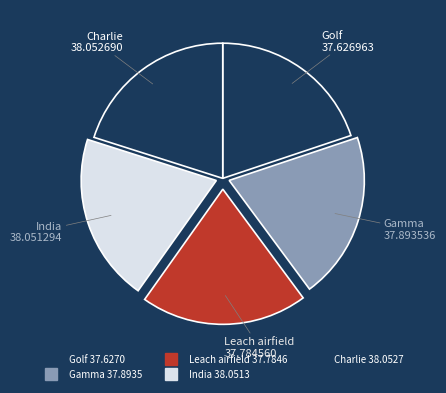

Which has a higher value, Leach airfield or Golf?

Leach airfield